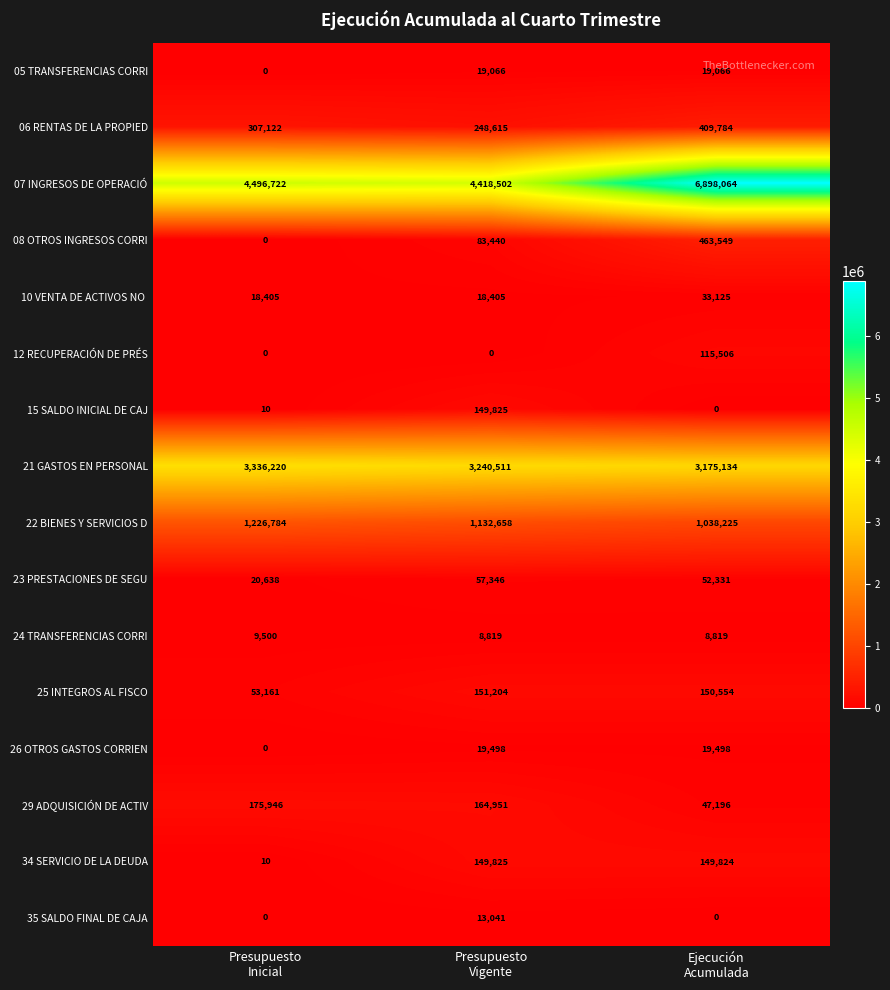

What is the average value of the 26 OTROS GASTOS CORRIEN series?

12999